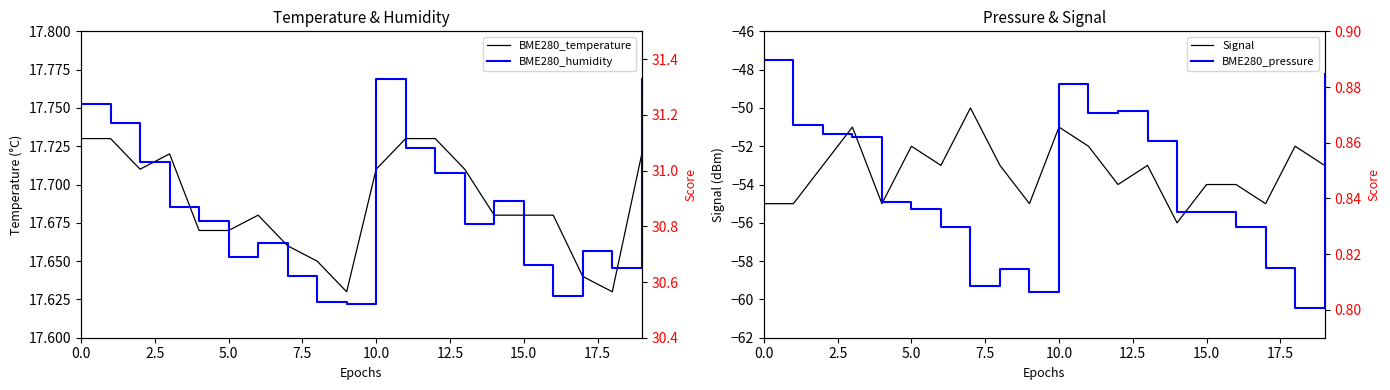

The value of Signal at 15.0 is -54. True or false?

True